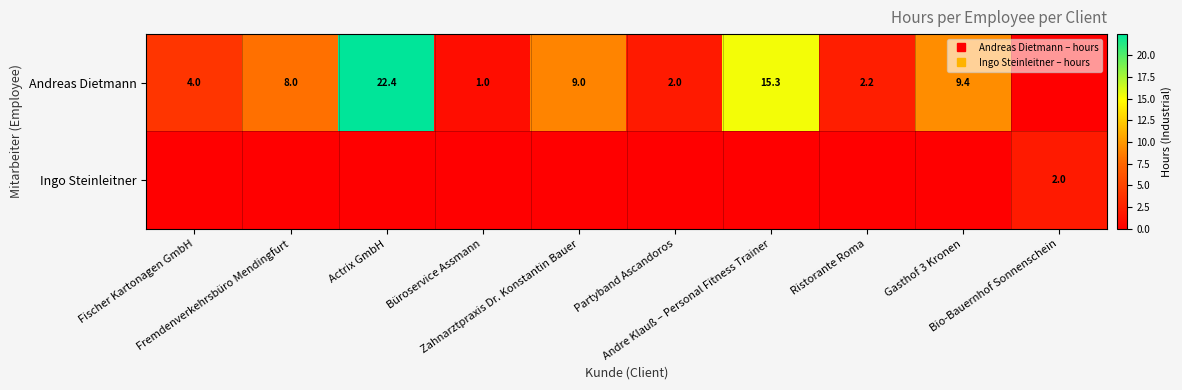

Which series changed the most between Actrix GmbH and Andre Klauß – Personal Fitness Trainer?

Andreas Dietmann